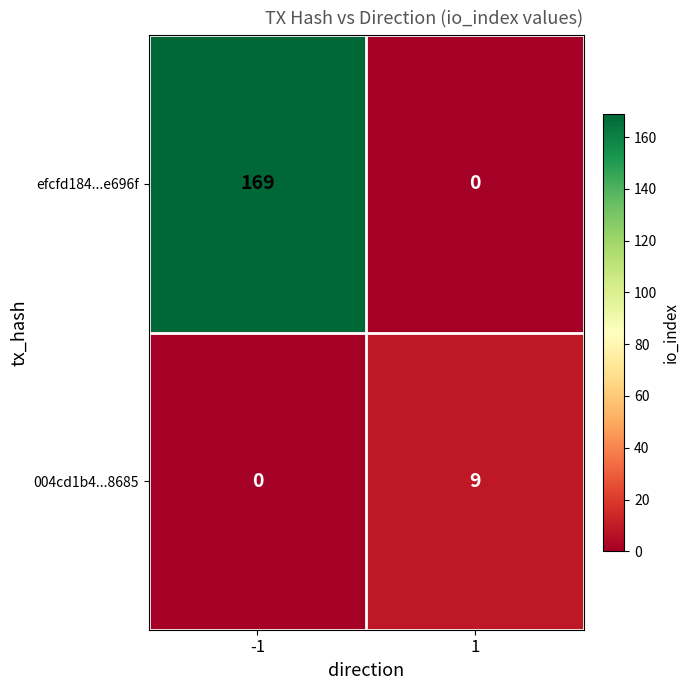

What is the maximum value shown in the chart?

169